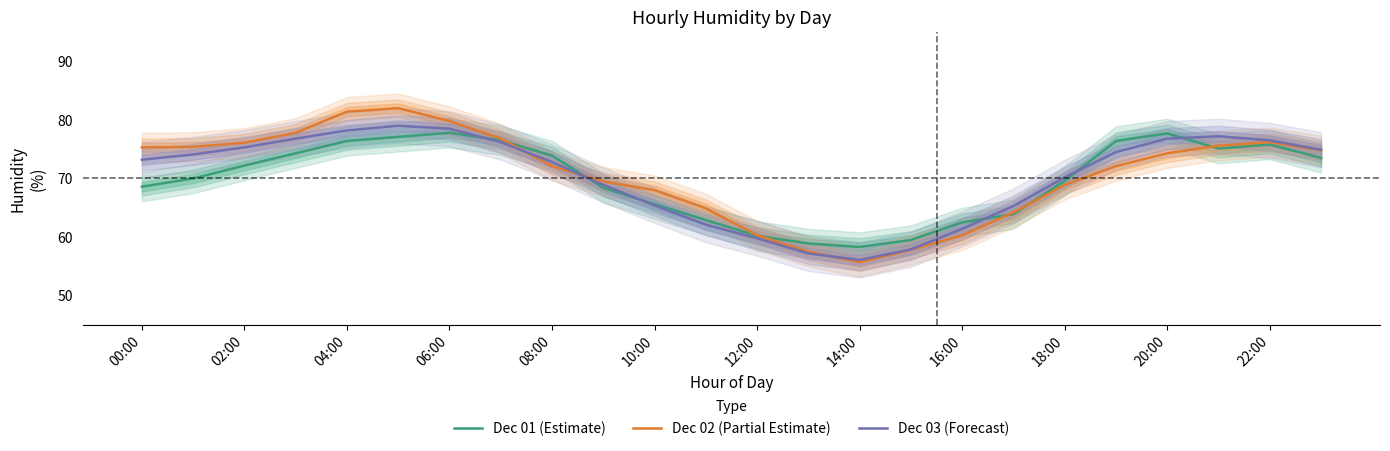

What is the maximum value for Dec 01 (Estimate)?

77.8